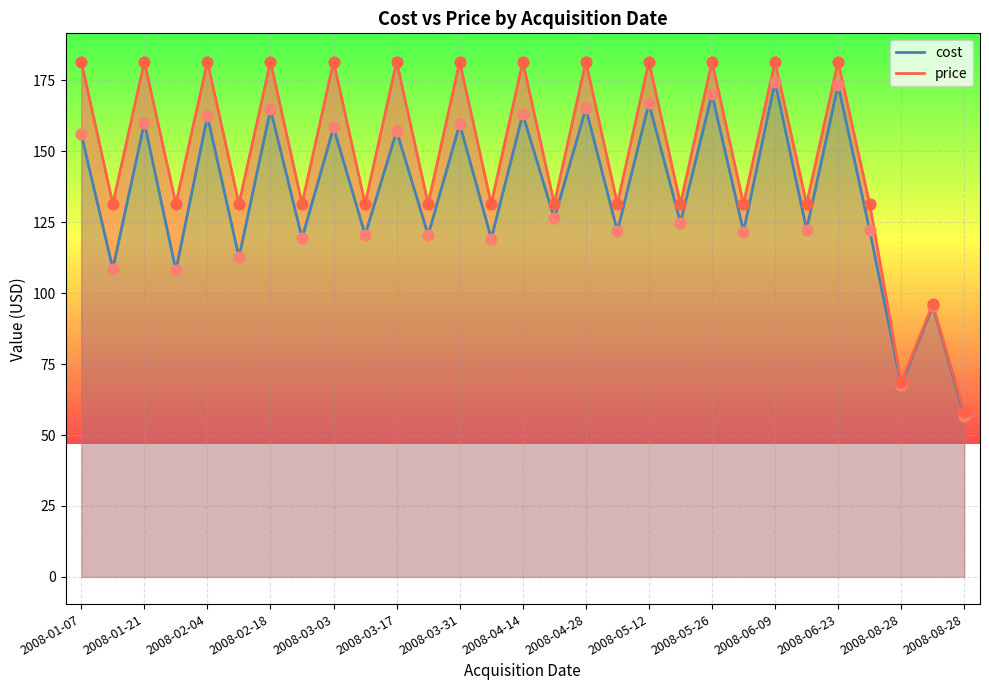

Is the value of price at 2008-06-09 greater than the value of cost at 2008-02-04?

Yes